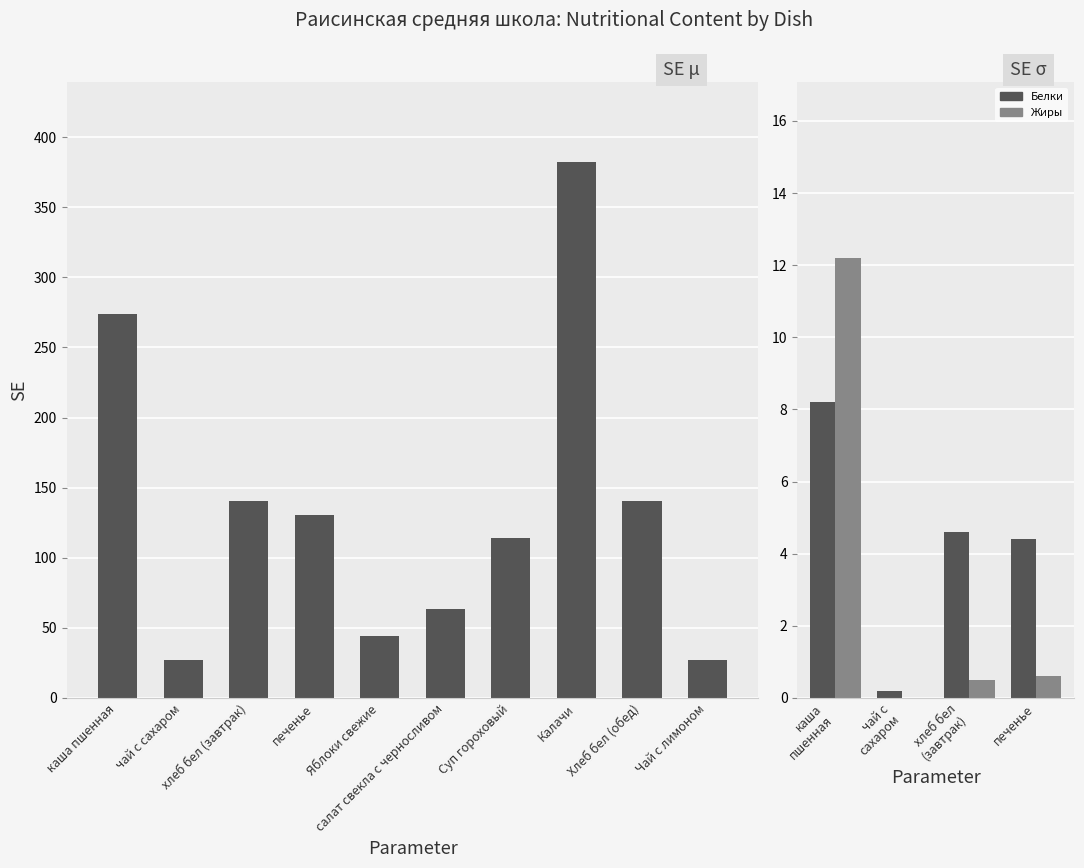

What is the difference between the maximum and minimum values in the Калорийность series?

355.2